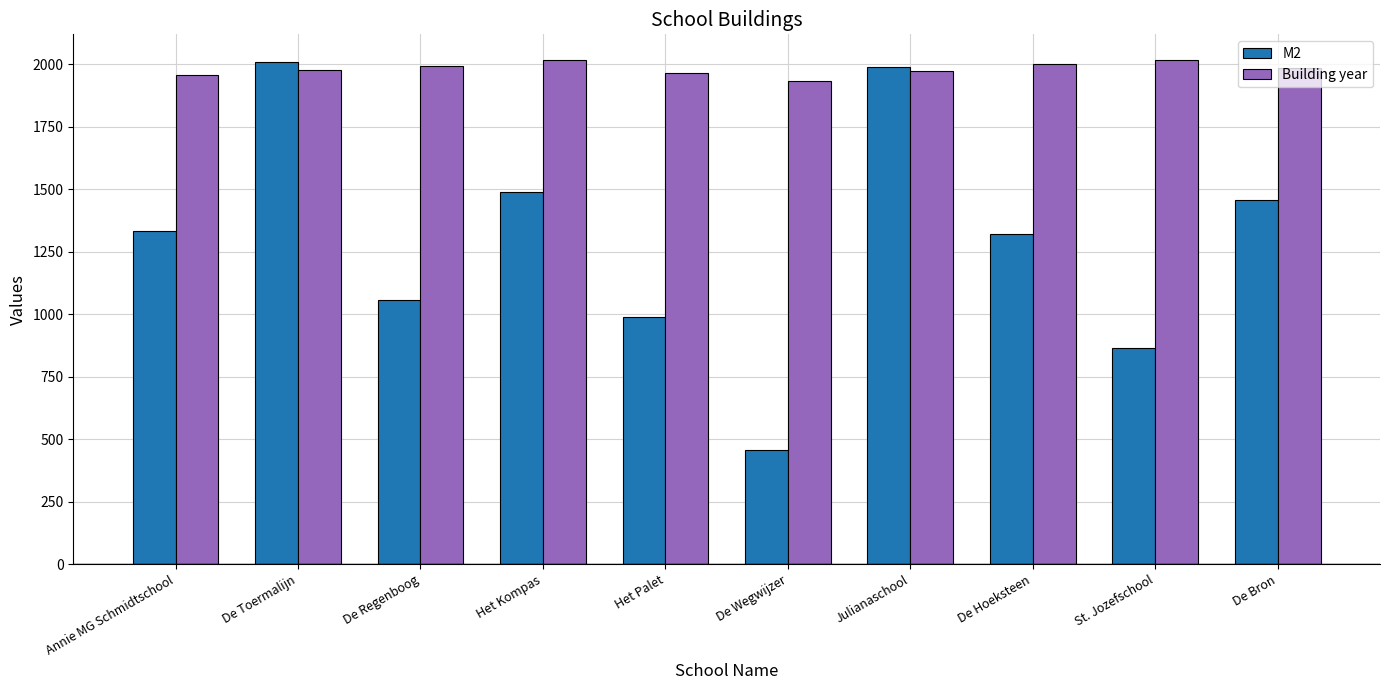

Read the M2 value at Annie MG Schmidtschool, to the nearest 50.

1350